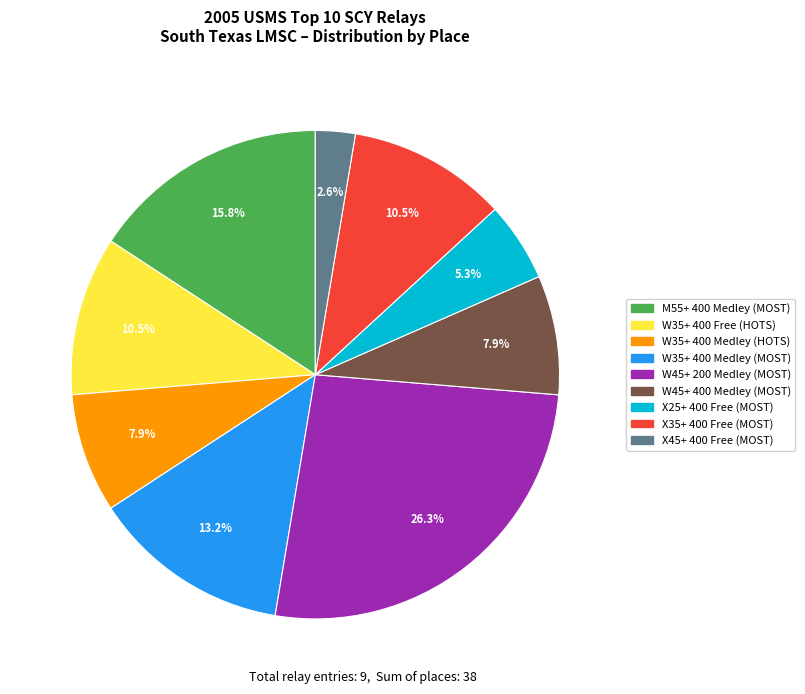

Is there any slice that represents more than half of the pie?

No